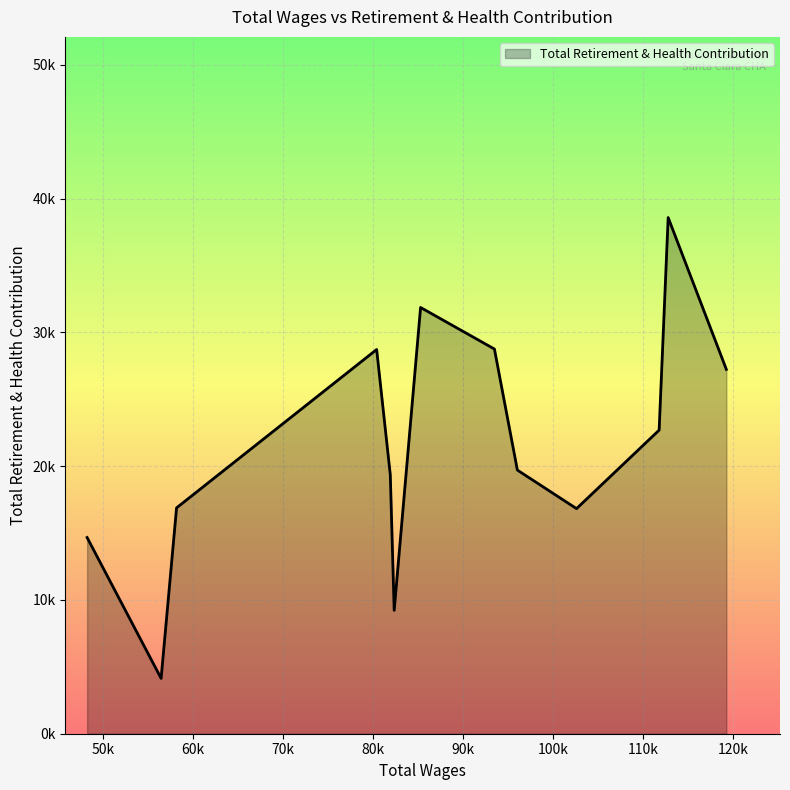

List the labels in order of value, largest first.

112756.0, 85249.0, 93454.0, 80368.0, 119220.0, 111753.0, 96003.0, 81884.0, 58139.0, 102576.0, 48200.0, 82317.0, 56423.0